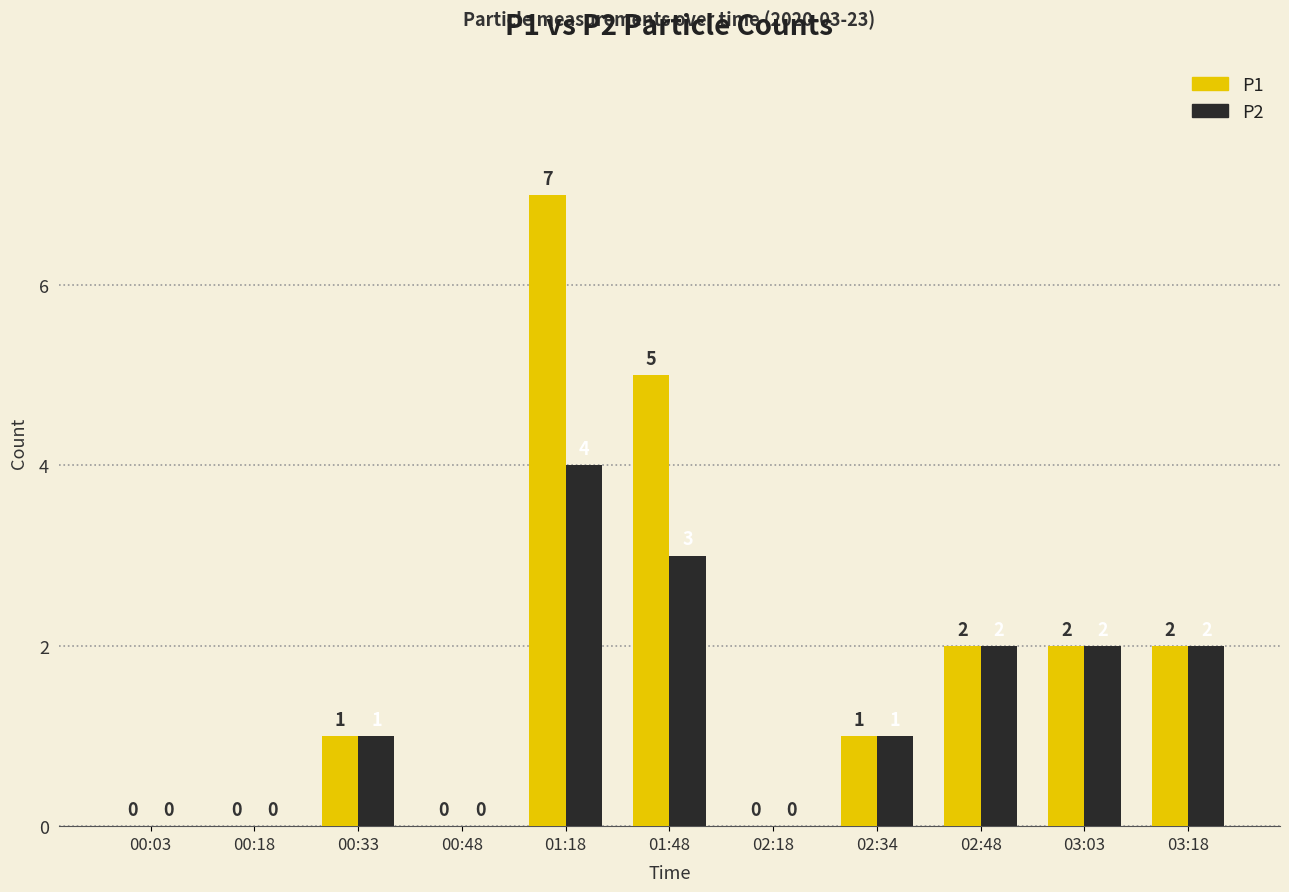

How many P1 values are between 0 and 2?

9